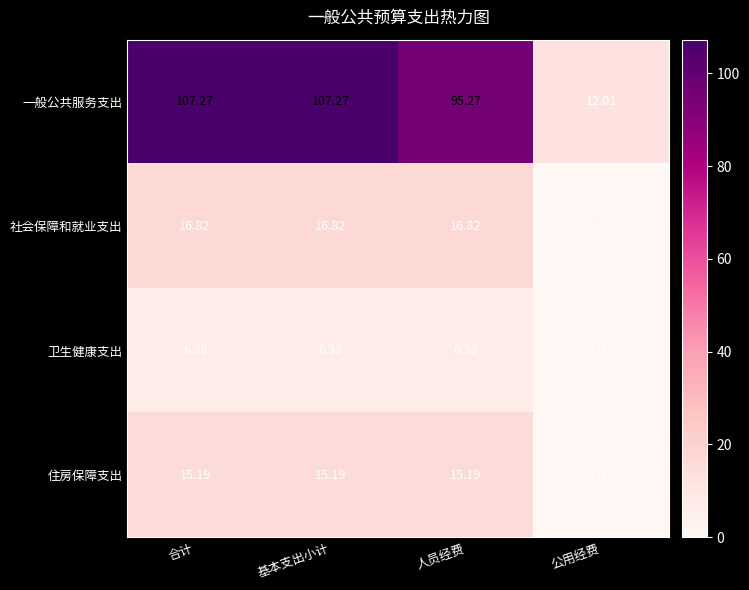

List the series in order of their peak value, lowest first.

卫生健康支出, 住房保障支出, 社会保障和就业支出, 一般公共服务支出